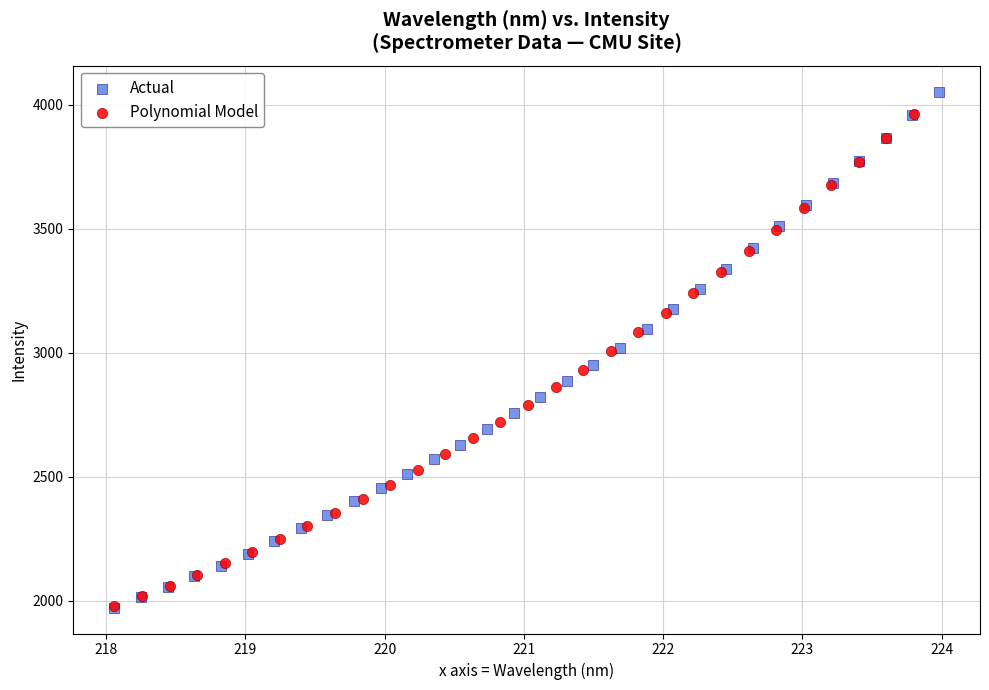

Which series contains the highest Y value?

Actual